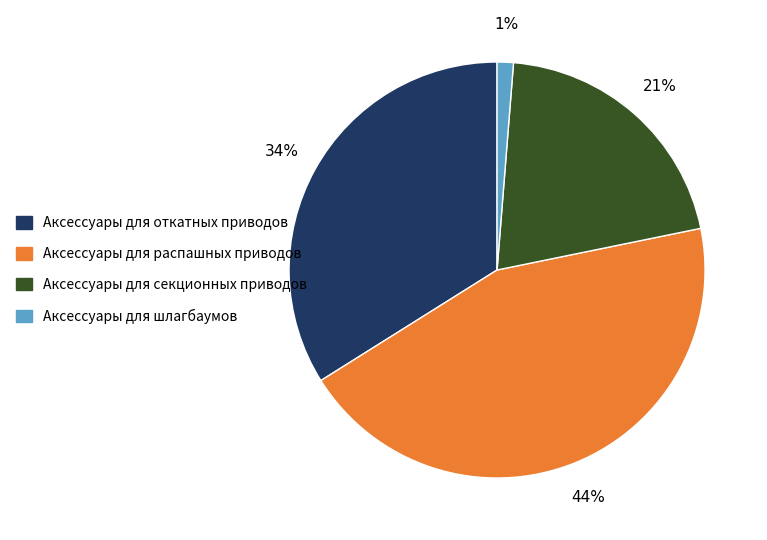

To the nearest percent, what is the average slice percentage?

25%